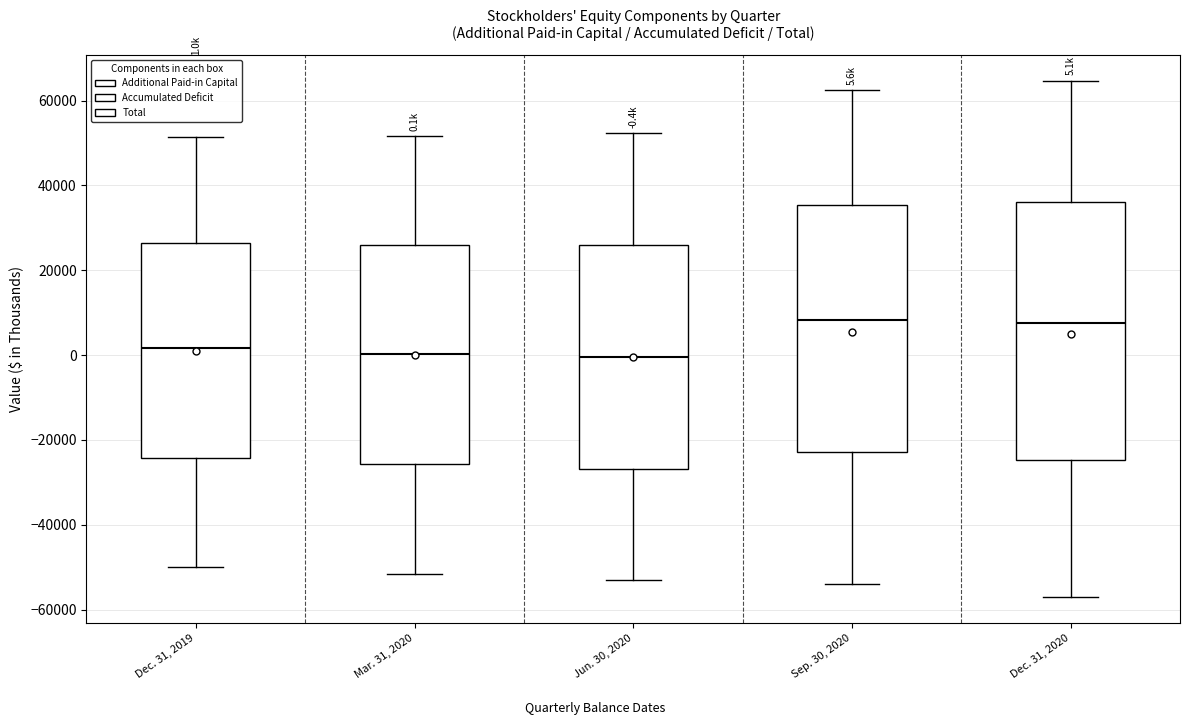

Which box is the tallest, from its lower edge to its upper edge?

Dec. 31, 2020